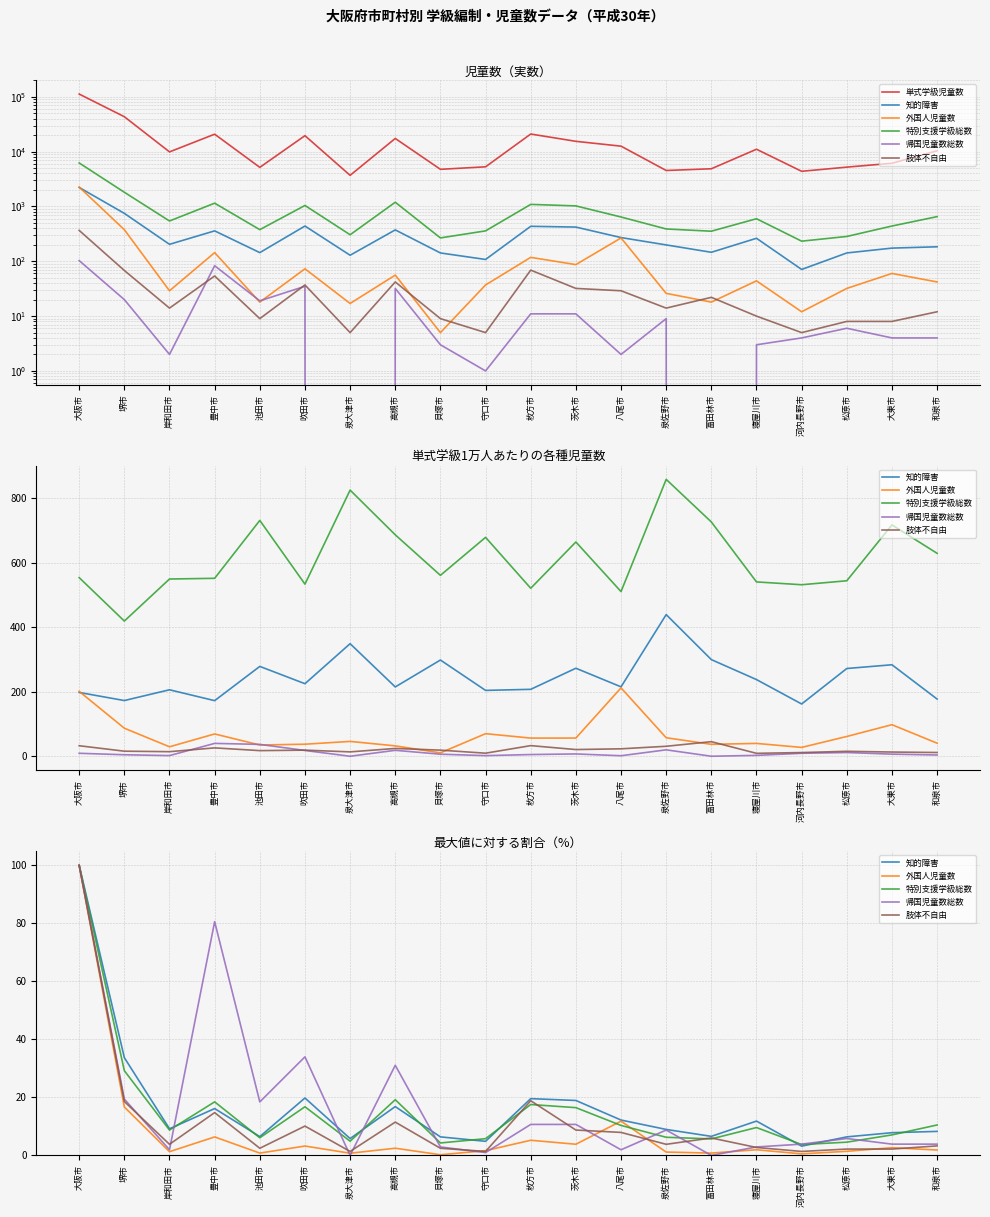

What is the difference between the maximum and minimum values in the 外国人児童数 series?

99.8